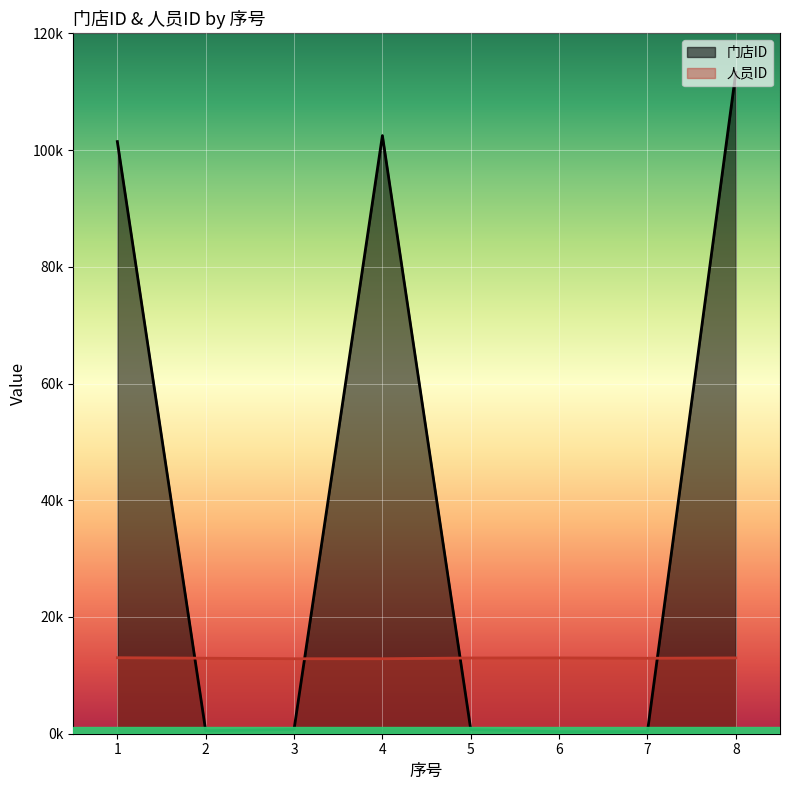

Reading right to left, transcribe all the data shown in this chart.

门店ID: 8=113298	7=365	6=347	5=724	4=102479	3=744	2=511	1=101453
人员ID: 8=12989	7=12932	6=12990	5=12977	4=12845	3=12846	2=12940	1=13022